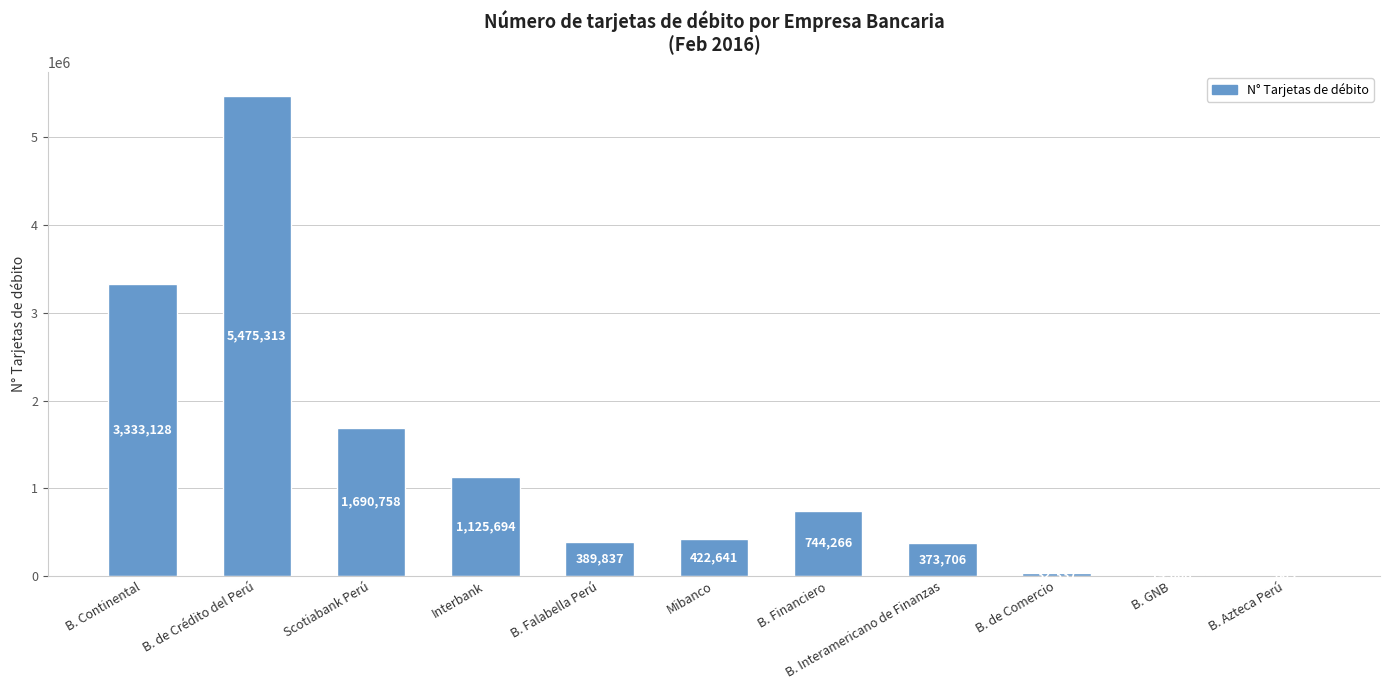

Reading left to right, what are all the values shown in this chart?

B. Continental=3333128	B. de Crédito del Perú=5475313	Scotiabank Perú=1690758	Interbank=1125694	B. Falabella Perú=389837	Mibanco=422641	B. Financiero=744266	B. Interamericano de Finanzas=373706	B. de Comercio=32337	B. GNB=14008	B. Azteca Perú=863